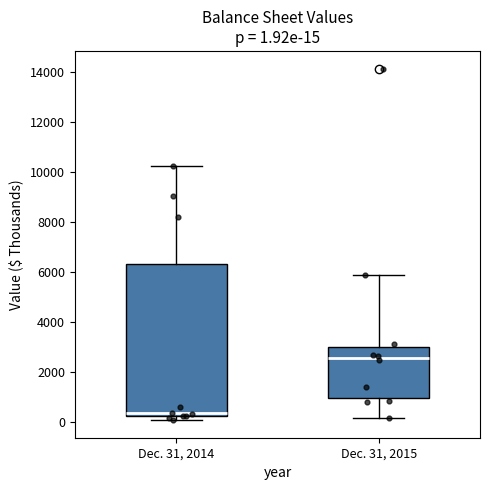

Which box's median line is the lowest?

Dec. 31, 2014